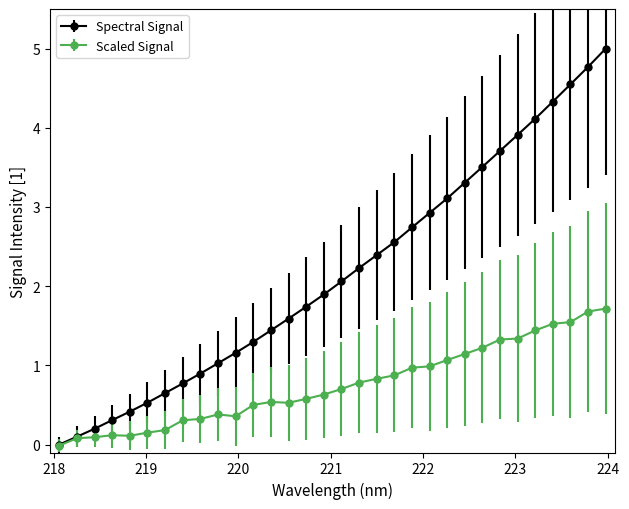

How many values in the Scaled Signal series are below 0?

1